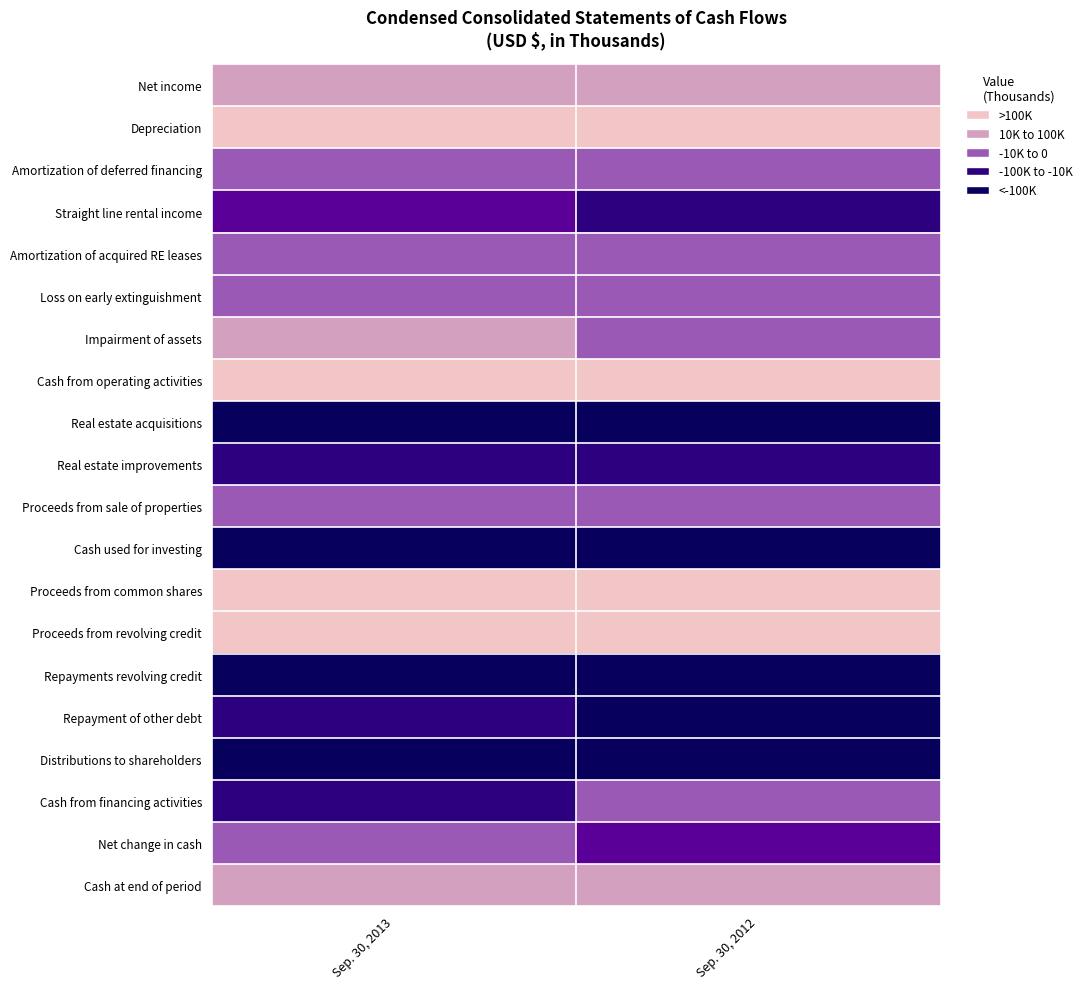

Count the number of data series in this chart.

20